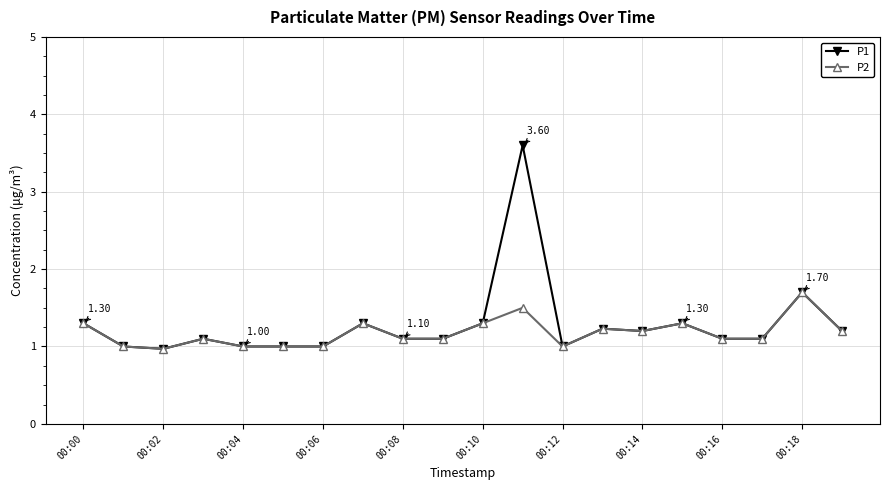

True or false: P2 has more than 1 points higher than both neighbors.

True